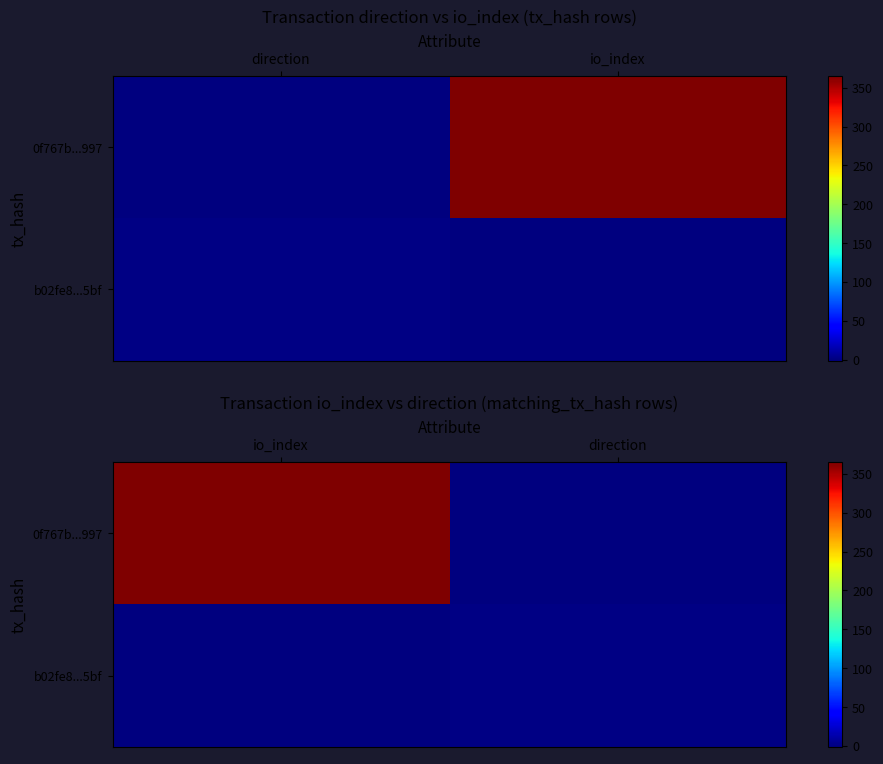

Which label corresponds to the smallest value in the chart?

direction